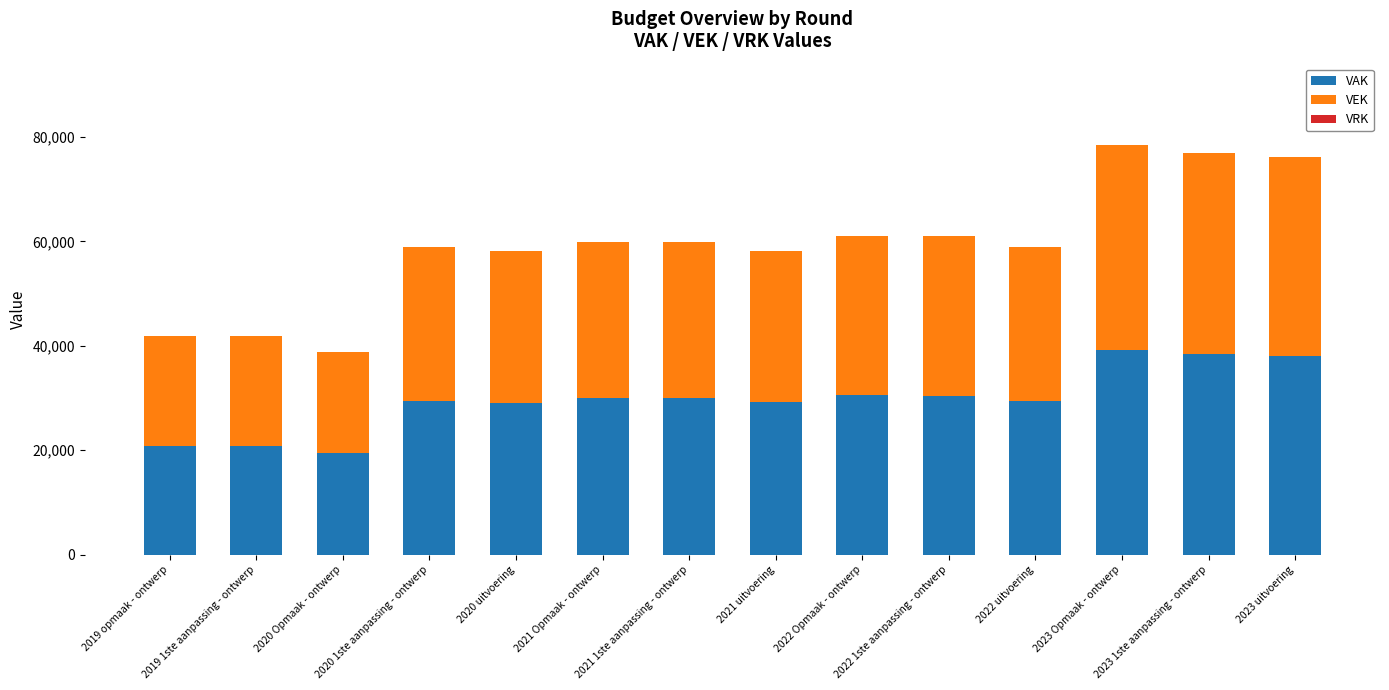

What is the difference between the maximum and minimum values in the VAK series?

19773